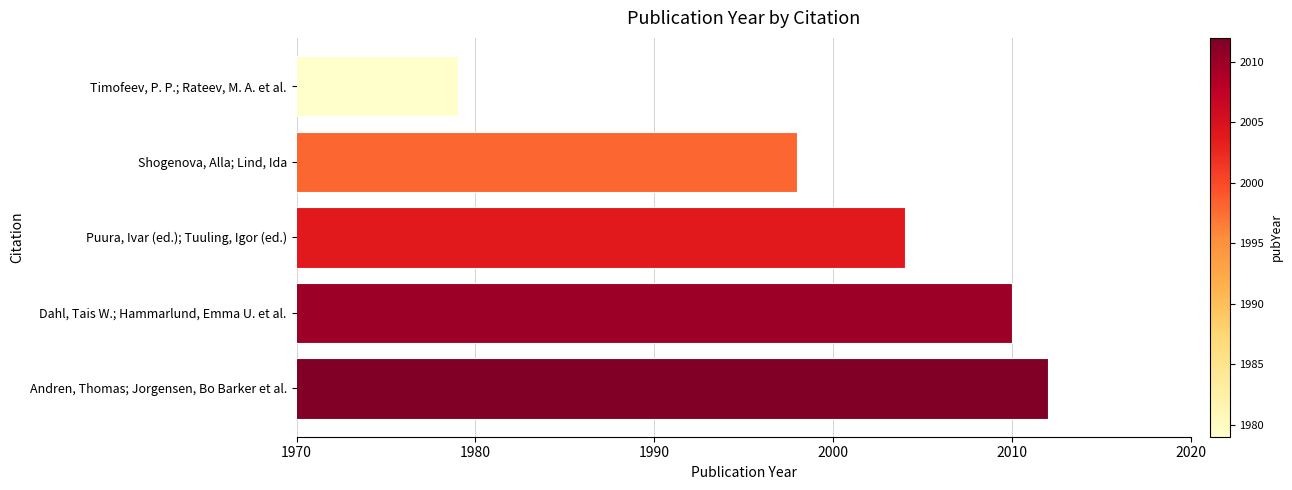

At which label is the value closest to 1995?

Shogenova, Alla; Lind, Ida